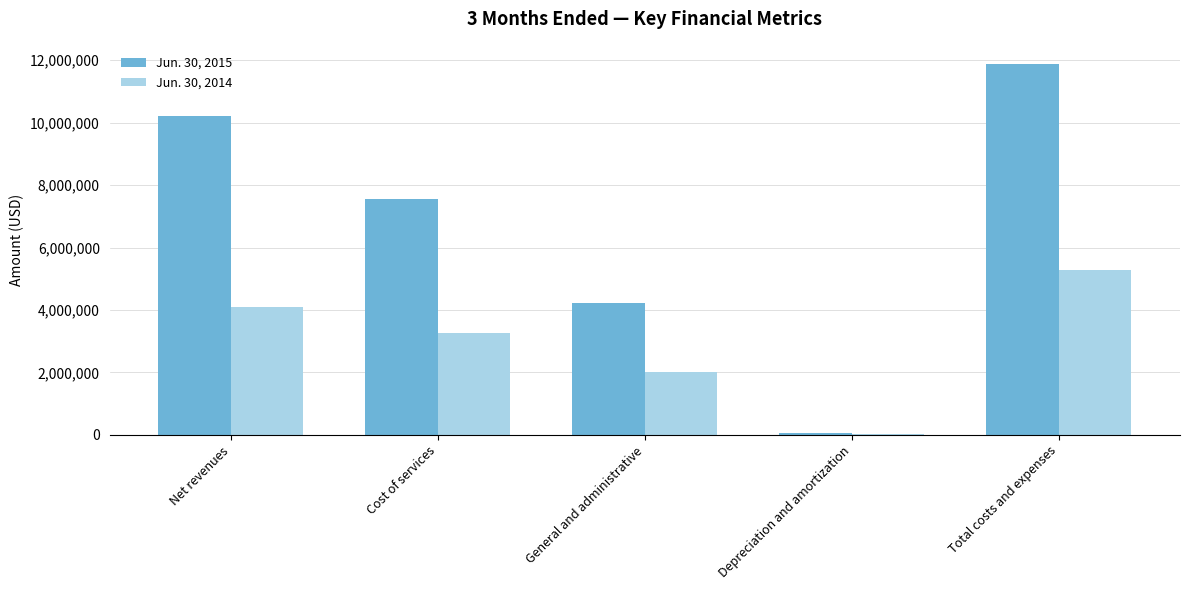

What is the difference between the Jun. 30, 2014 values at Cost of services and General and administrative?

1250507